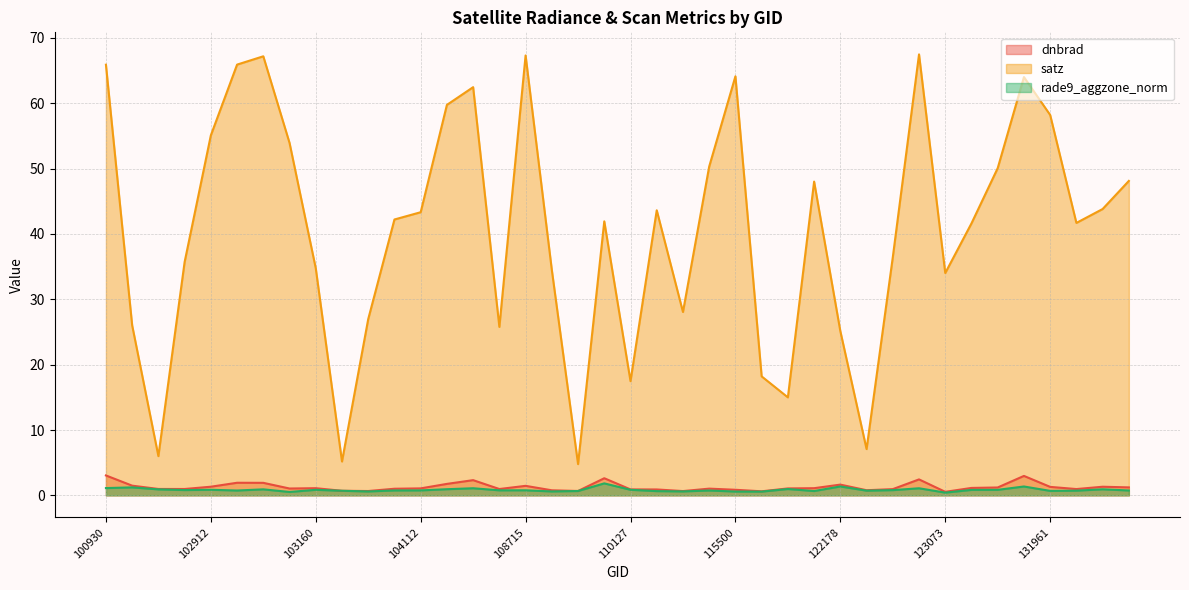

At which category is the sum across all series the highest?

122884